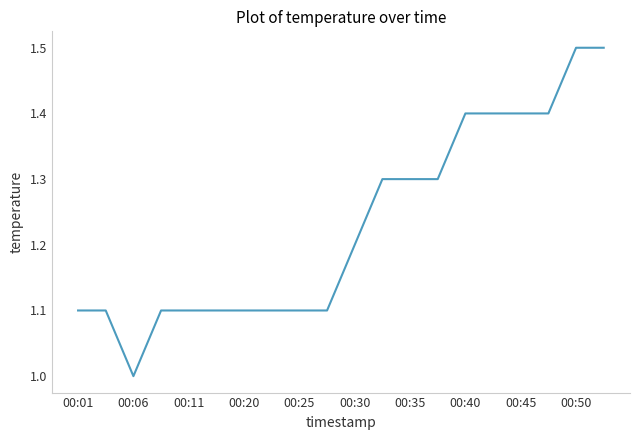

What is the minimum value shown in the chart?

1.0